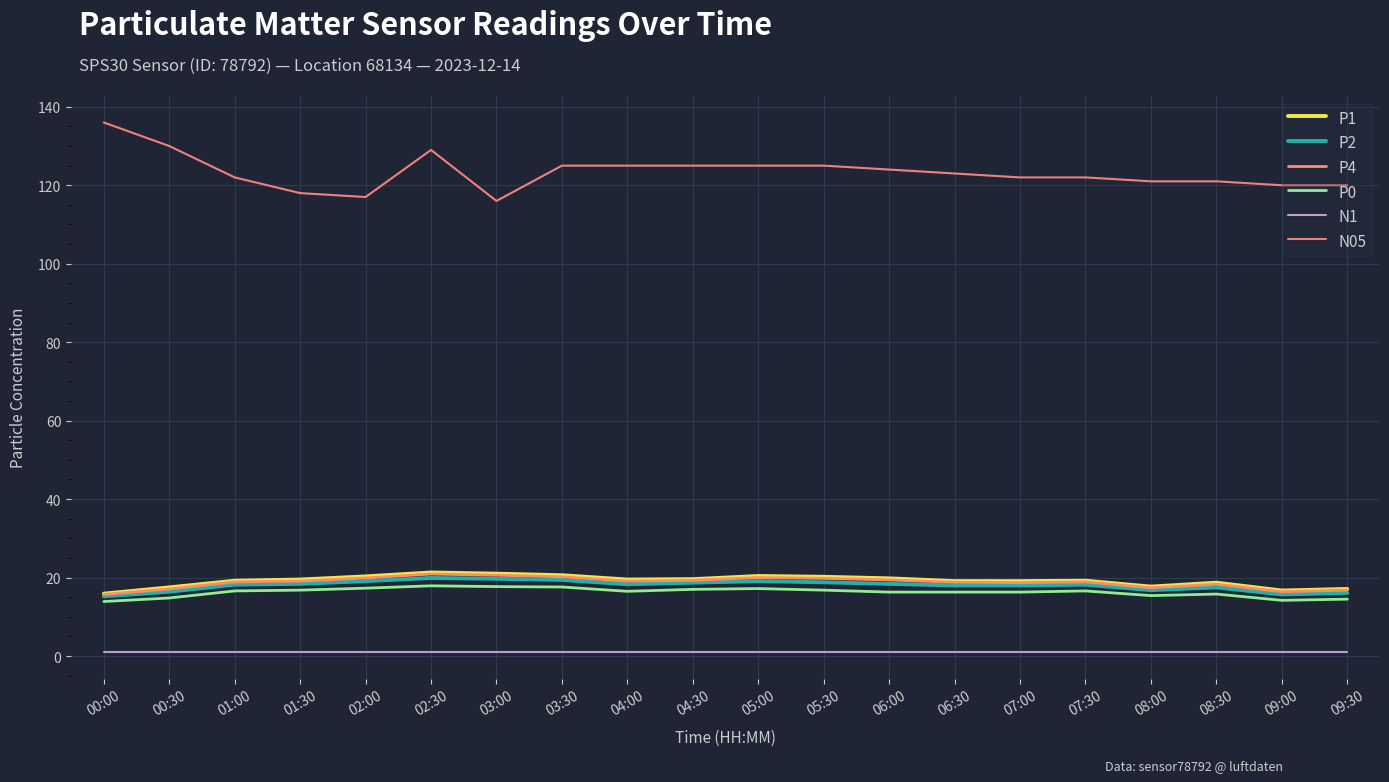

True or false: N05 and P1 cross at least once.

False